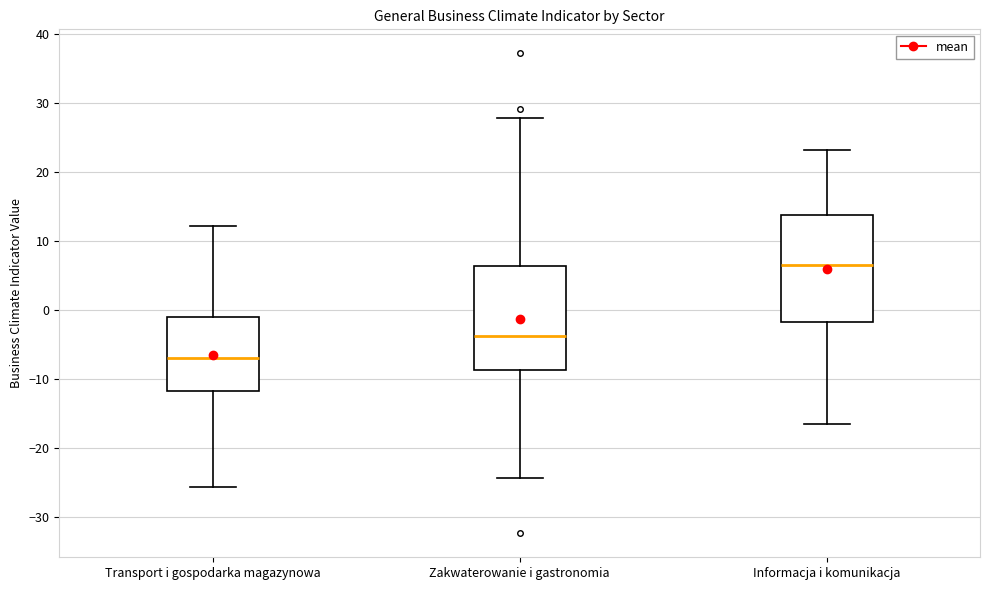

Reading left to right, transcribe this box plot: for each box, give where its median line is, the range the box spans, and where its two whiskers end, as read against the y-axis. The values are not printed on the chart, so give them approximately, as read against the axis.

Transport i gospodarka magazynowa: median -7, box -12 to -1, whiskers -26 to 12
Zakwaterowanie i gastronomia: median -4, box -9 to 6, whiskers -24 to 28
Informacja i komunikacja: median 7, box -2 to 14, whiskers -16 to 23